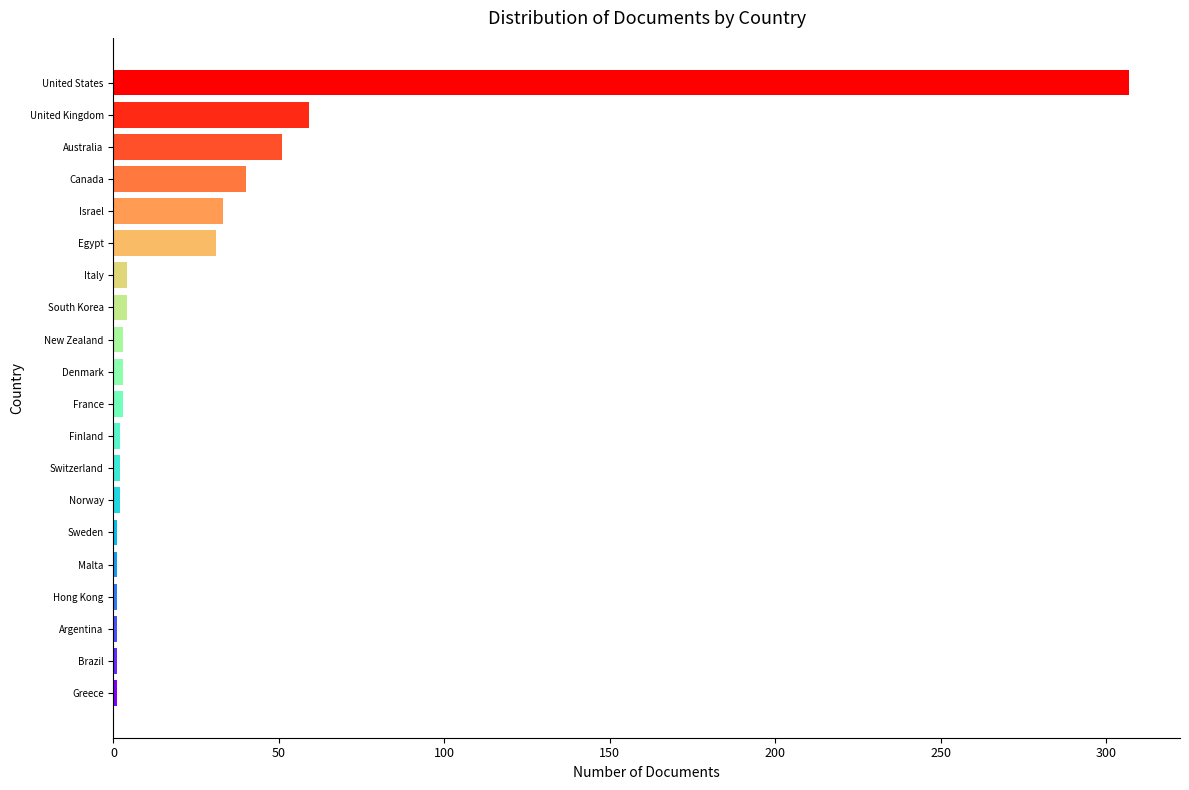

Are the bars horizontal?

Yes